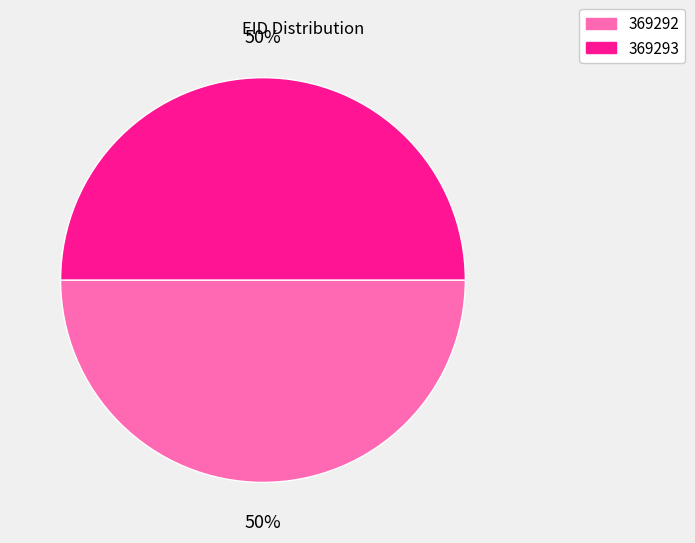

What is the ratio of the value at 369293 to the value at 369292?

1.0